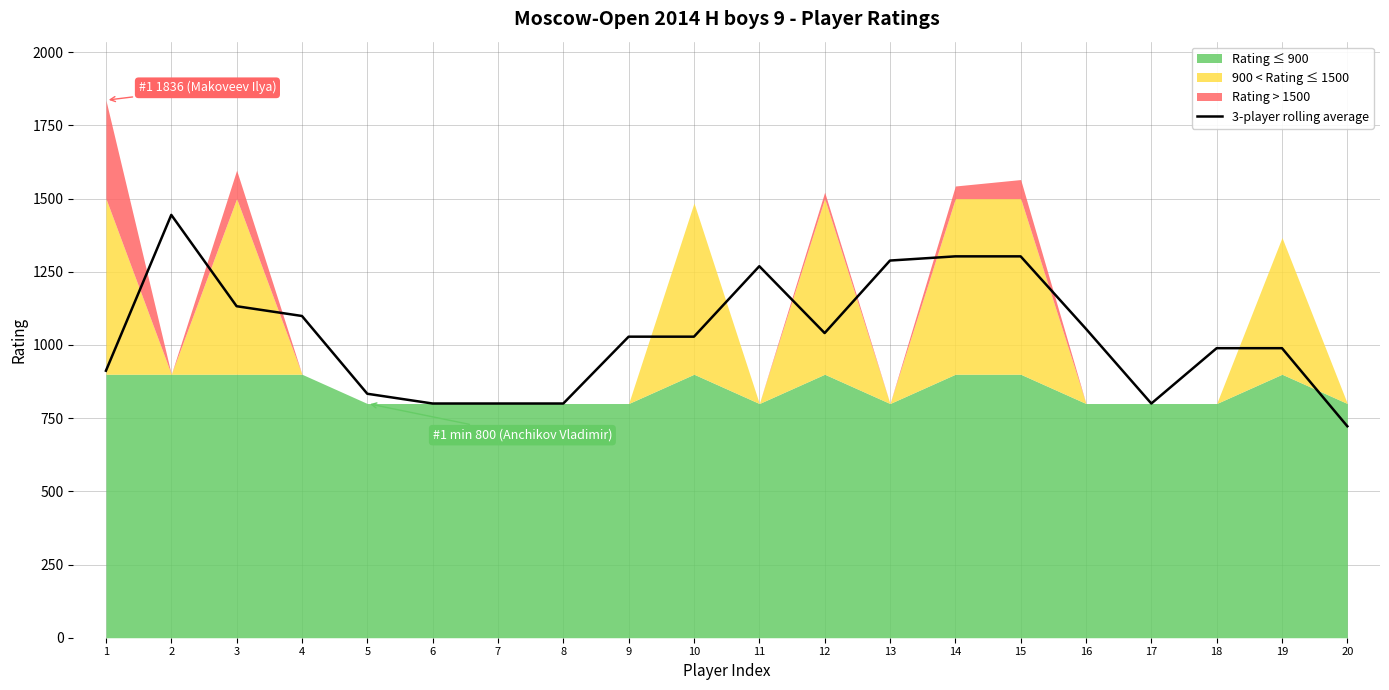

How many interior local valleys (lower than both neighbors) does the data have?

2